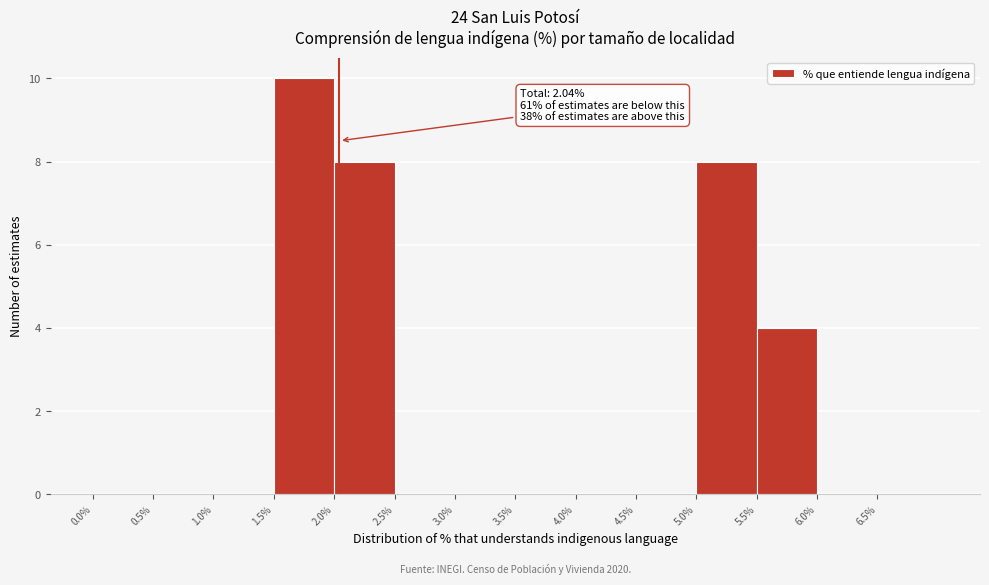

Over which range of the x-axis is the bar tallest?

1.5 to 2.0